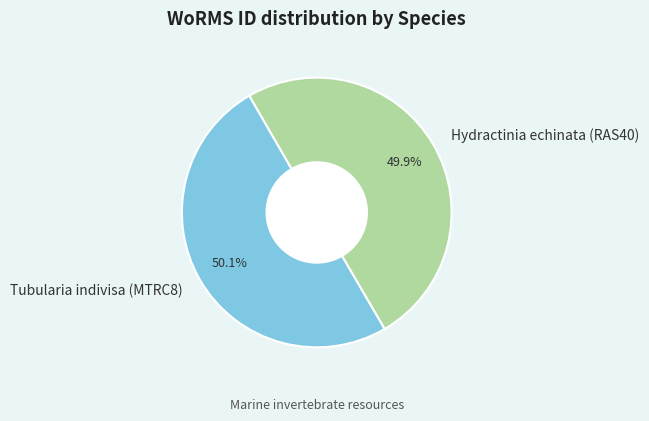

Does any single category account for the majority?

Yes